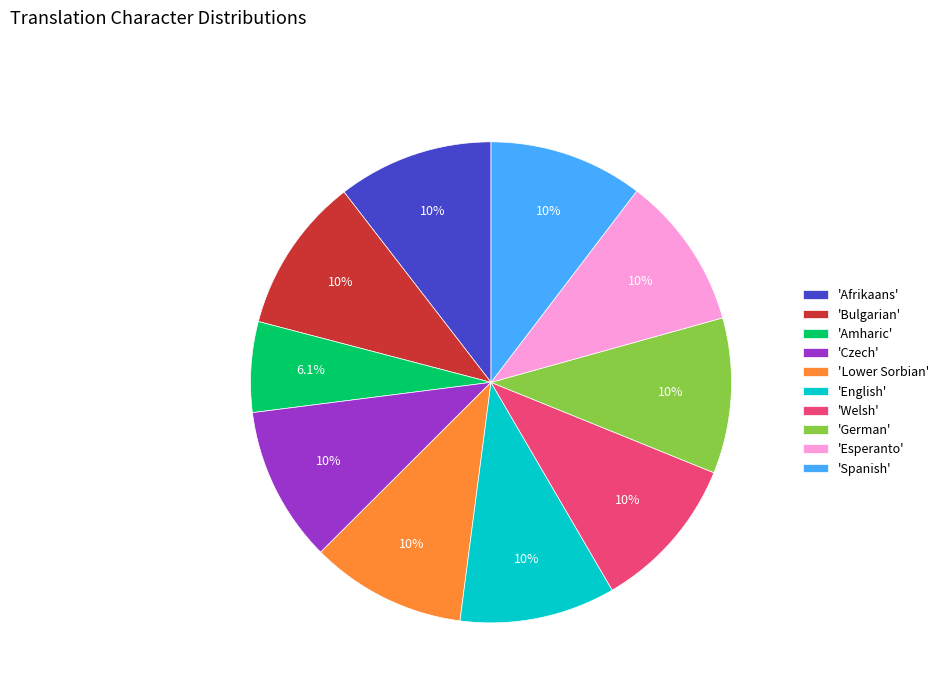

What is the ratio of the value at 'Afrikaans' to the value at 'Welsh'?

1.0